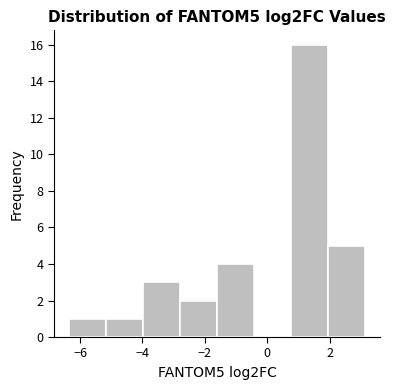

Reading left to right, transcribe this chart: for each bar, give the range it covers on the x-axis and its height. Neither the bar edges nor the heights are printed on the chart, so give them approximately, as read against the axes.

-6.4 to -5.2: 1
-5.2 to -4.0: 1
-4.0 to -2.8: 3
-2.8 to -1.6: 2
-1.6 to -0.4: 4
-0.4 to 0.8: 0
0.8 to 2.0: 16
2.0 to 3.2: 5